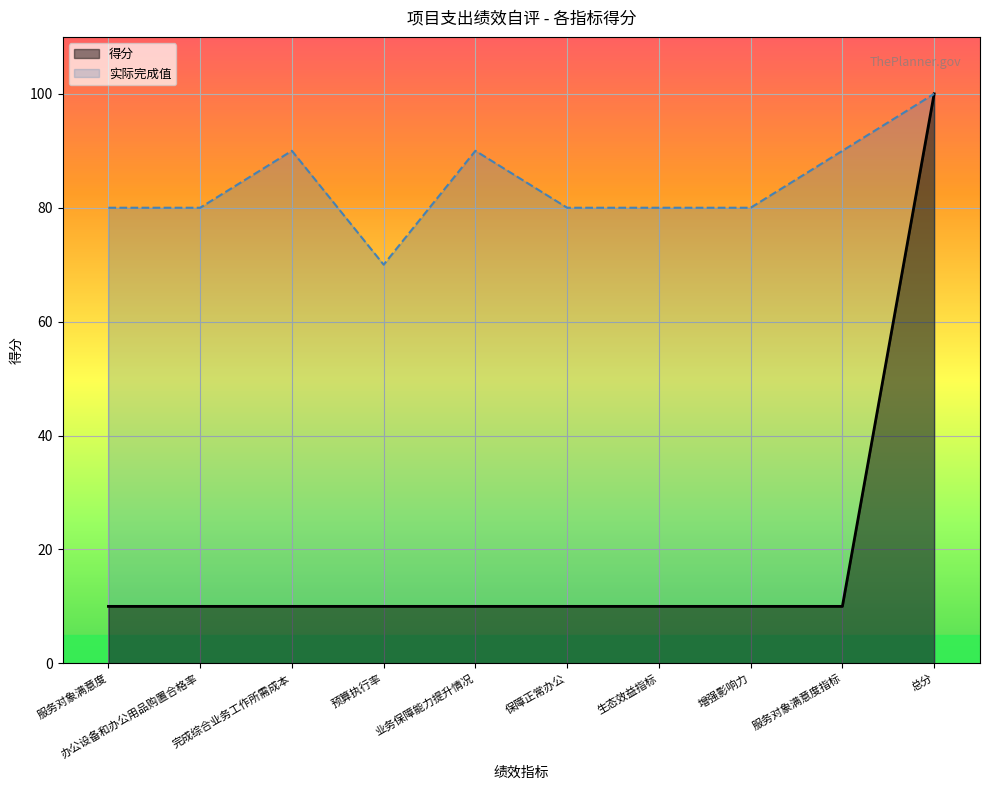

How many lines are shown in the chart?

2